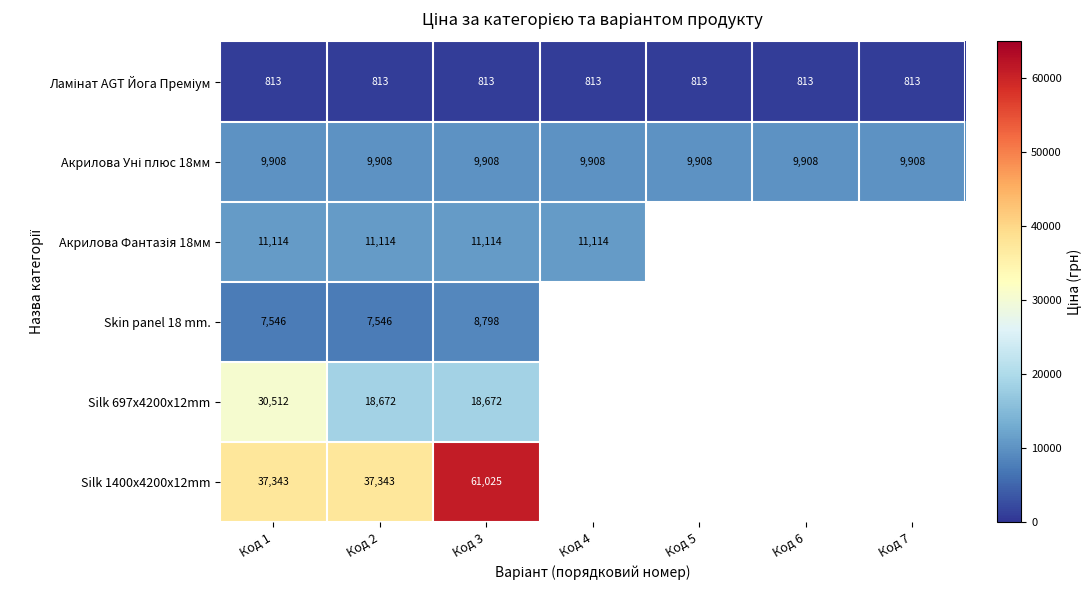

What is the maximum value shown in the chart?

61024.7